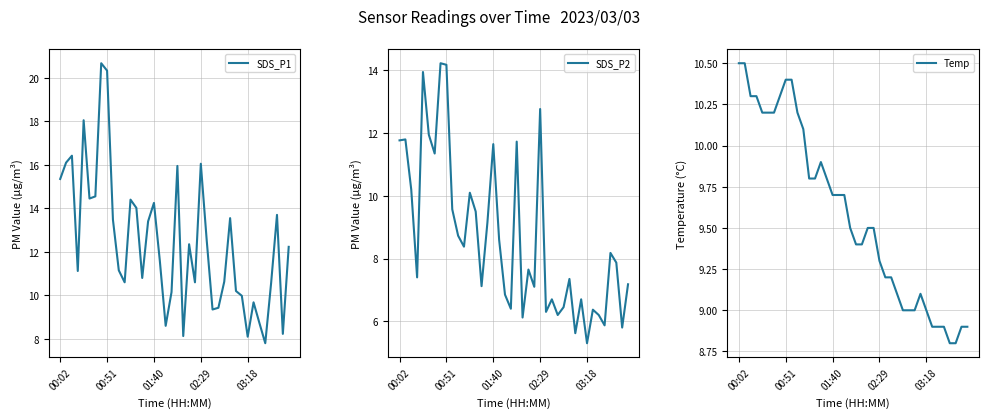

Where does the SDS_P1 series first go above 12?

00:02